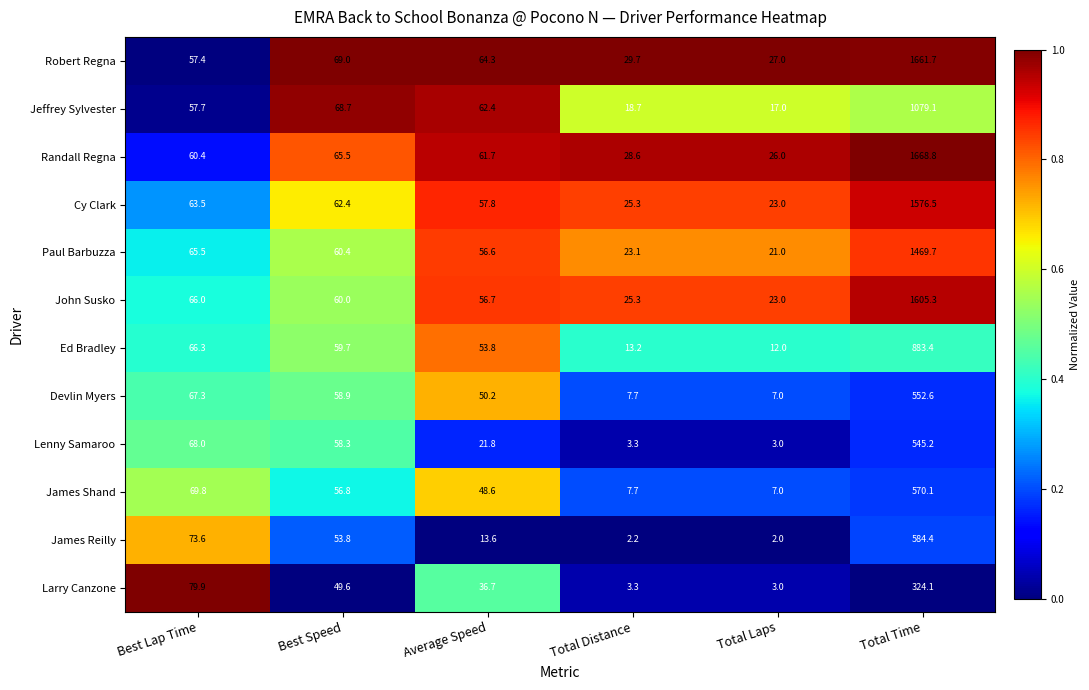

At which category is the sum across all series the highest?

Total Time